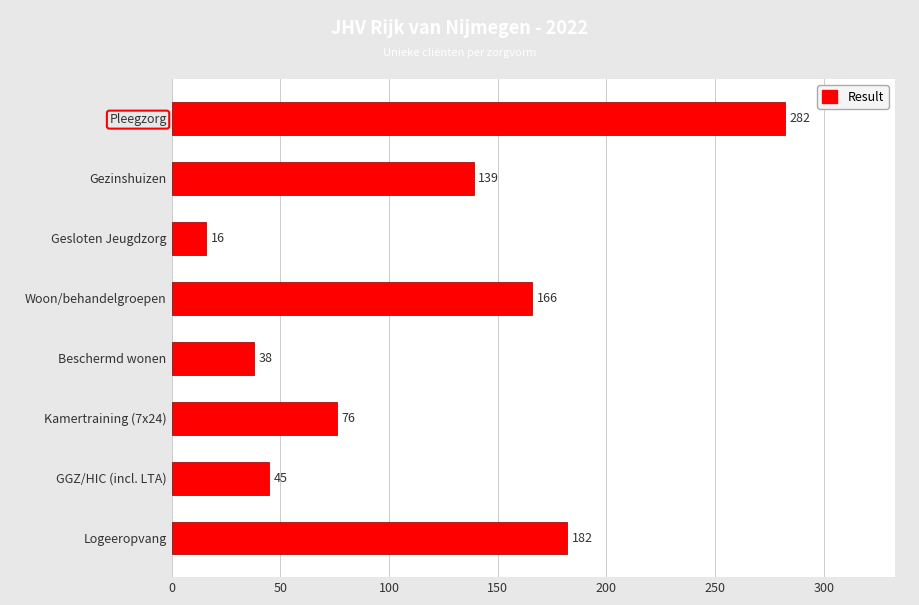

Reading top to bottom, transcribe all the data shown in this chart.

Pleegzorg=282	Gezinshuizen=139	Gesloten Jeugdzorg=16	Woon/behandelgroepen=166	Beschermd wonen=38	Kamertraining (7x24)=76	GGZ/HIC (incl. LTA)=45	Logeeropvang=182